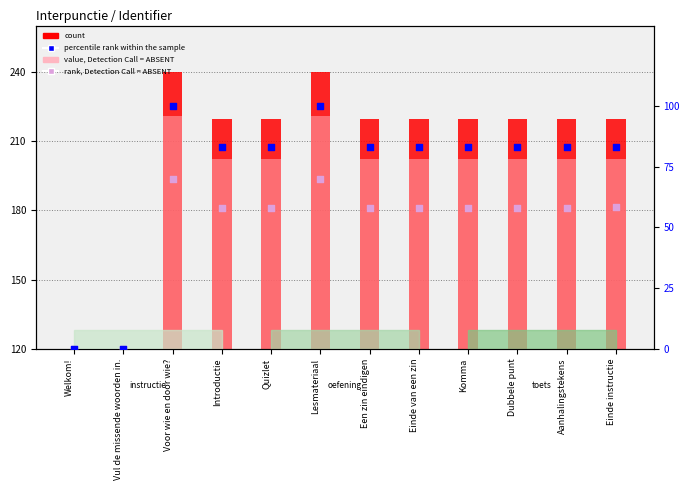

Is the value of value, Detection Call = ABSENT at Komma greater than the value of rank, Detection Call = ABSENT at Komma?

Yes